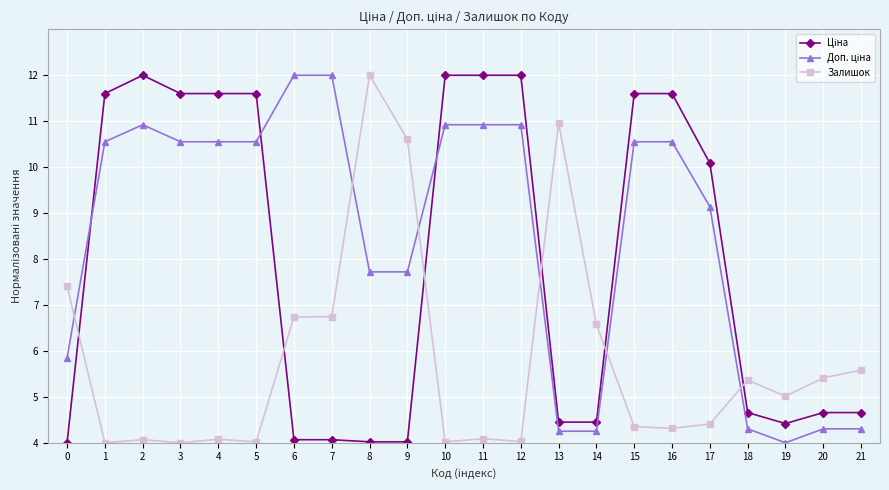

What is the spread (max minus min) of values at 0?

3.4